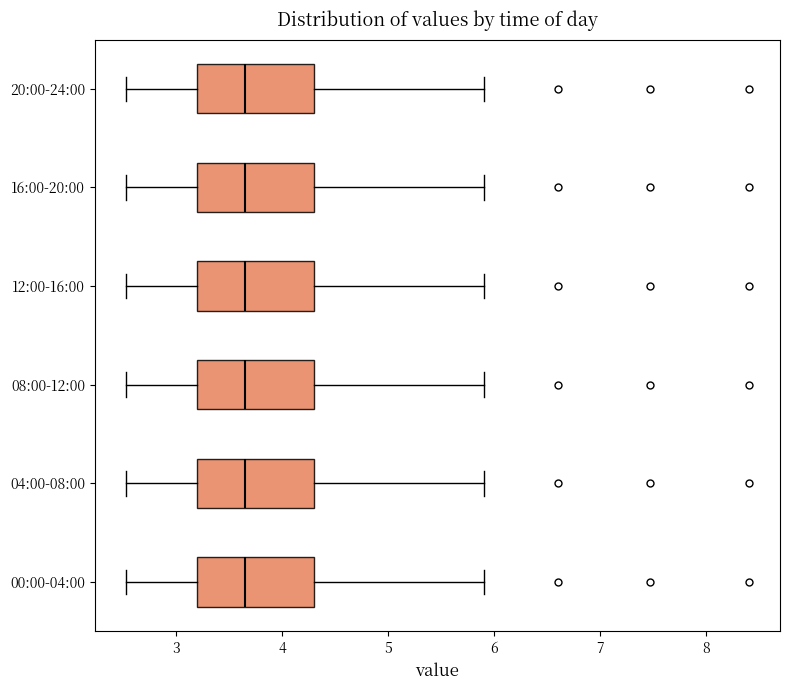

Reading bottom to top, read every box against the x-axis: the position of its median line, the range the box covers, and the ends of its whiskers. The values are not printed on the chart, so give them approximately, as read against the axis.

00:00-04:00: median 3.7, box 3.2 to 4.3, whiskers 2.5 to 5.9
04:00-08:00: median 3.7, box 3.2 to 4.3, whiskers 2.5 to 5.9
08:00-12:00: median 3.7, box 3.2 to 4.3, whiskers 2.5 to 5.9
12:00-16:00: median 3.7, box 3.2 to 4.3, whiskers 2.5 to 5.9
16:00-20:00: median 3.7, box 3.2 to 4.3, whiskers 2.5 to 5.9
20:00-24:00: median 3.7, box 3.2 to 4.3, whiskers 2.5 to 5.9